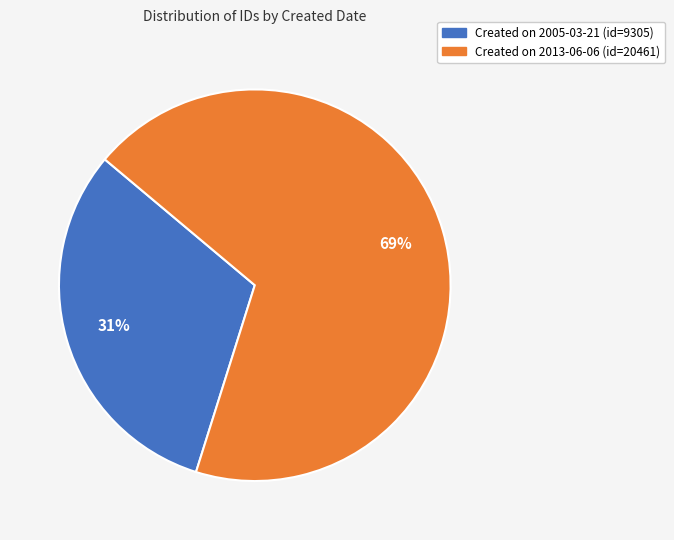

To the nearest percent, what is the average slice percentage?

50%